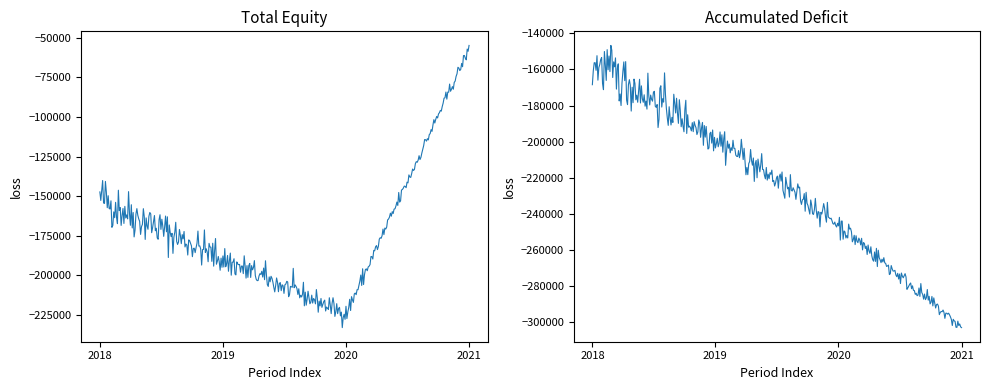

List the labels in order of value, largest first.

Dec. 31, 2021, Dec. 31, 2018, Dec. 31, 2019, Dec. 31, 2020